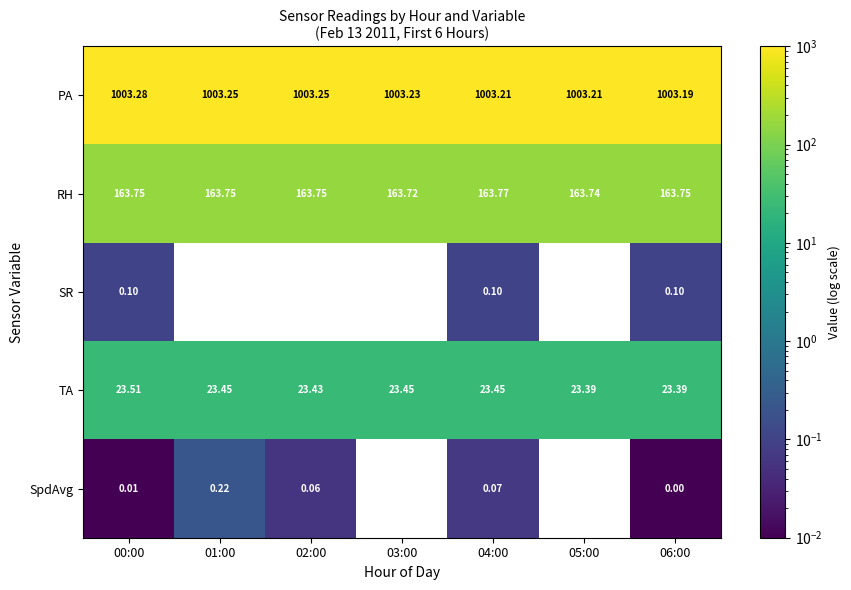

Rank the series by their maximum value, from highest to lowest.

PA, RH, TA, SpdAvg, SR